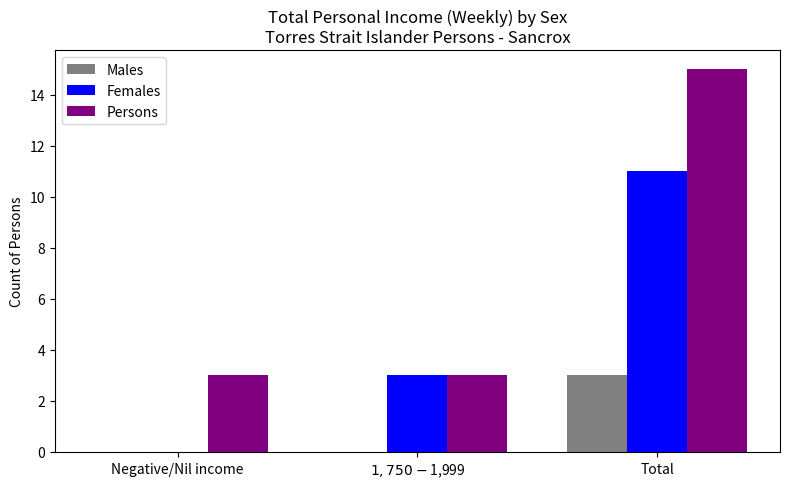

What is the sum of all Females values?

14